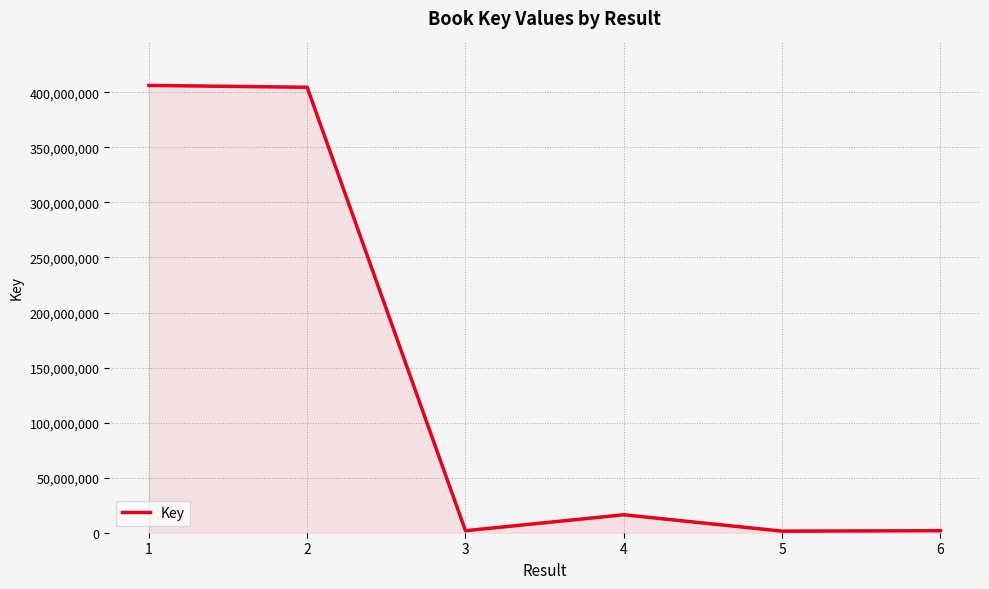

How many values are below 16303516?

3